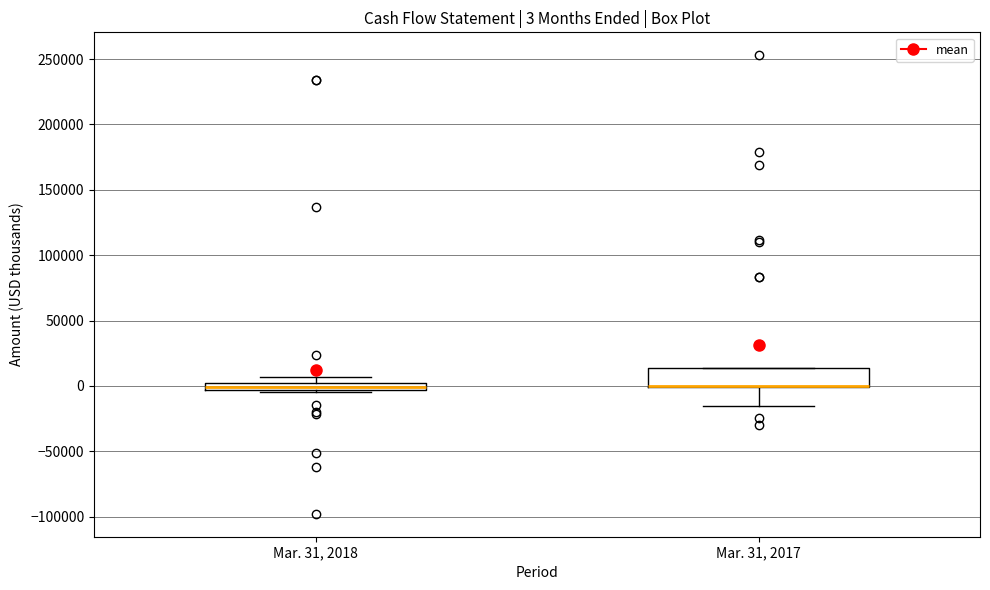

Comparing the boxes themselves (not the whiskers), which one is the tallest?

Mar. 31, 2017